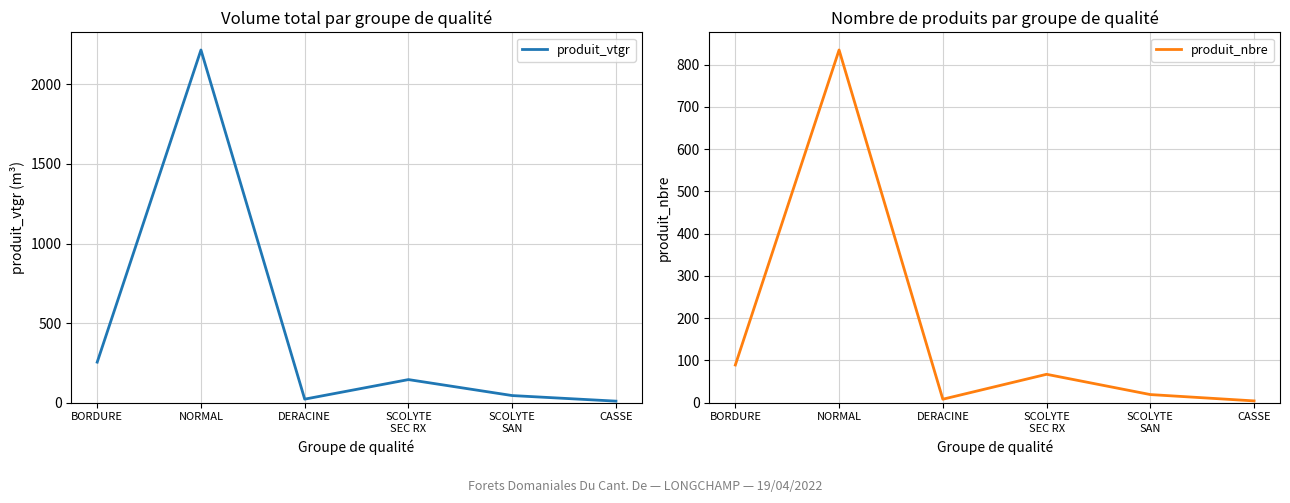

What is the sum of the produit_nbre values at BORDURE and NORMAL?

924